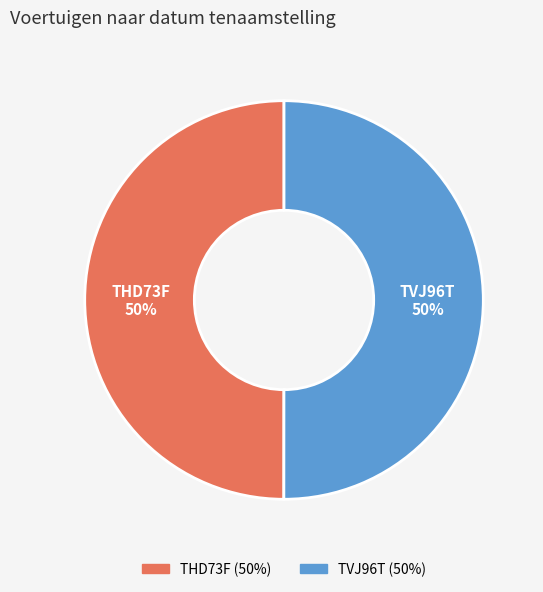

Is it true that THD73F is 50% of the pie?

True